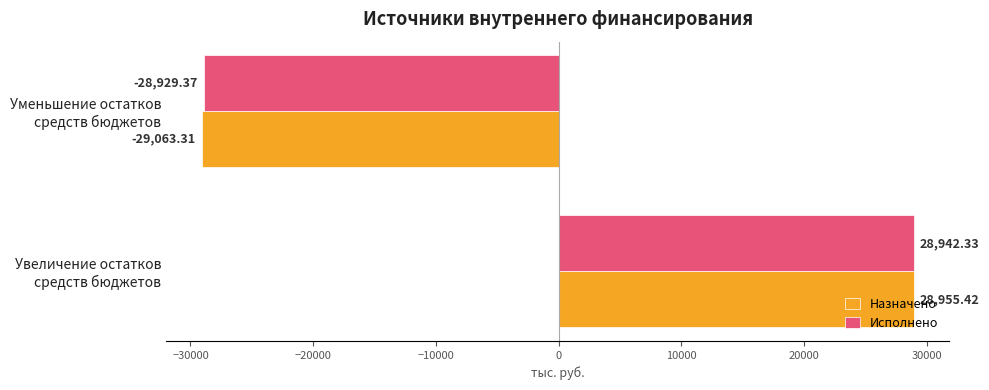

Which series has the largest range (max minus min)?

Назначено